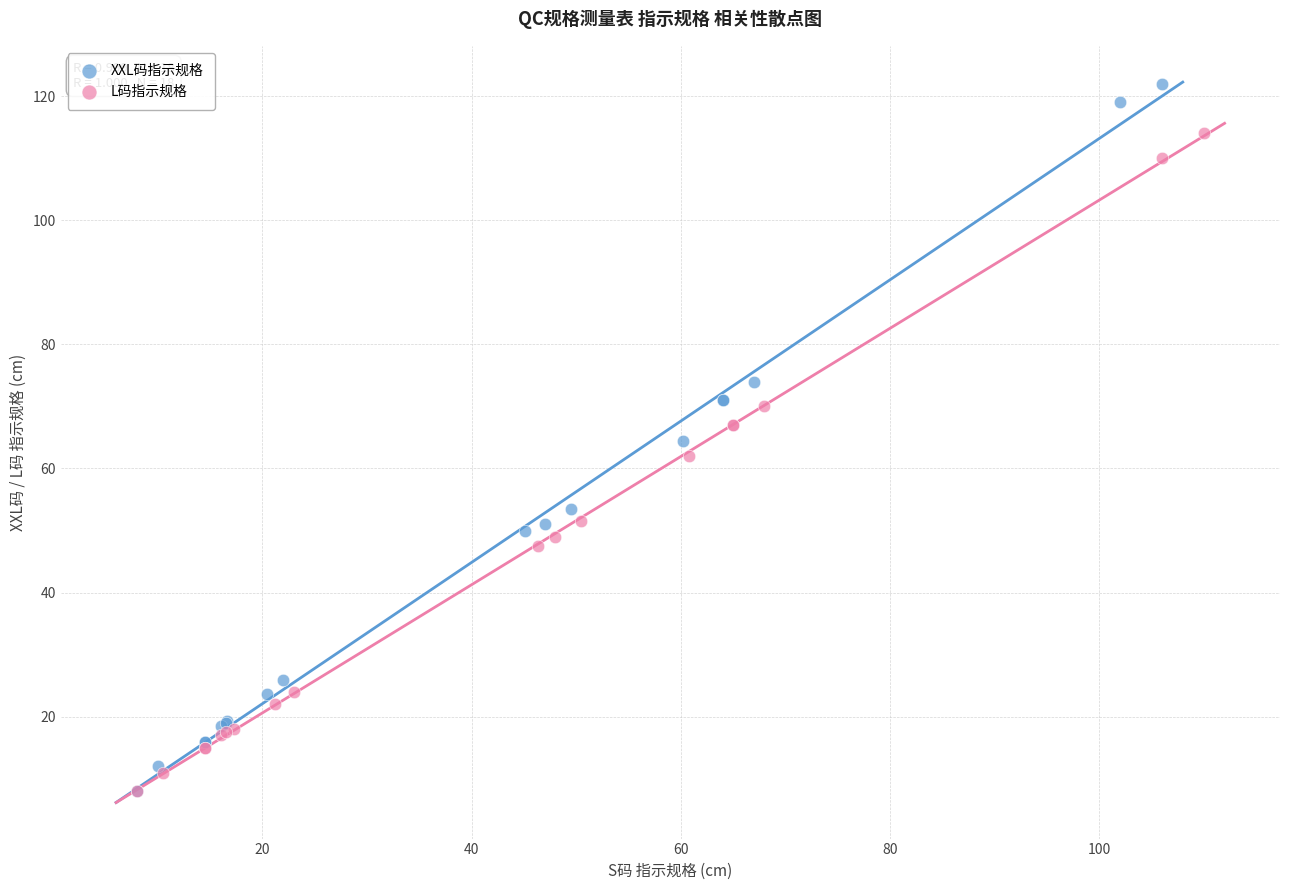

Which series has the widest spread of Y values?

XXL码指示规格